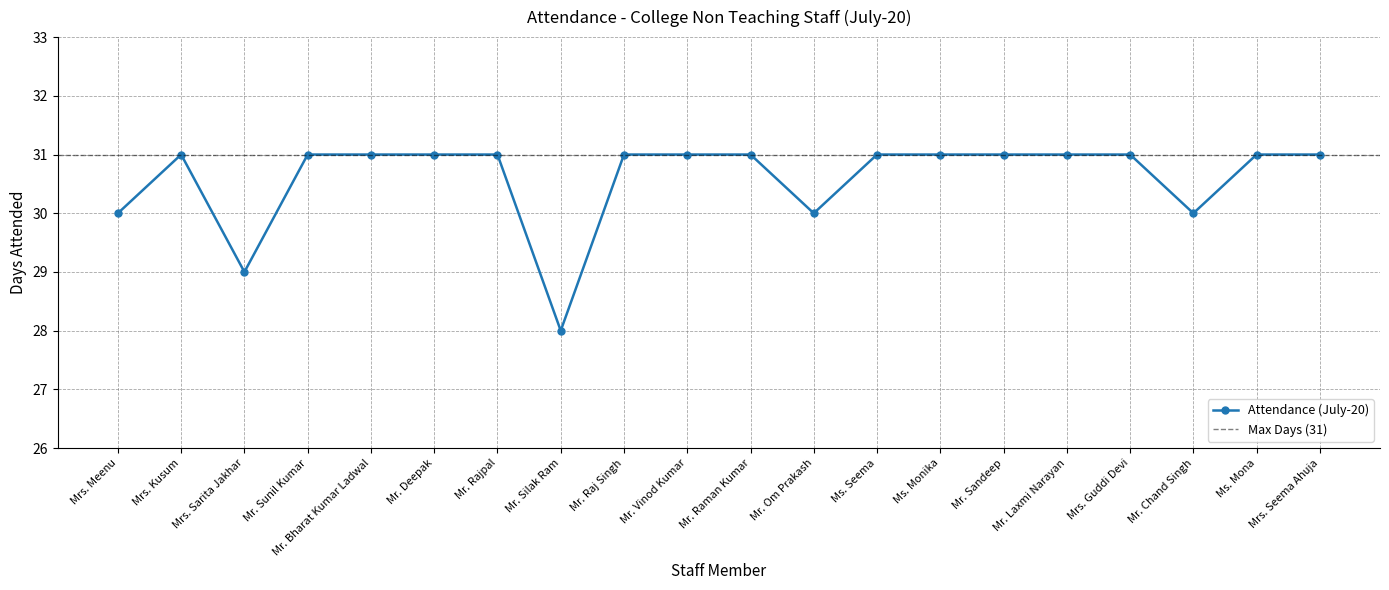

How many lines are shown in the chart?

1